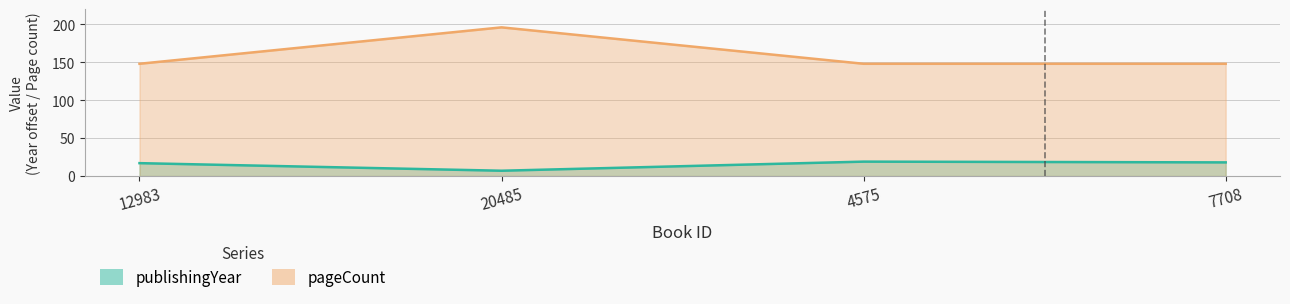

How many categories are shown in the chart?

4